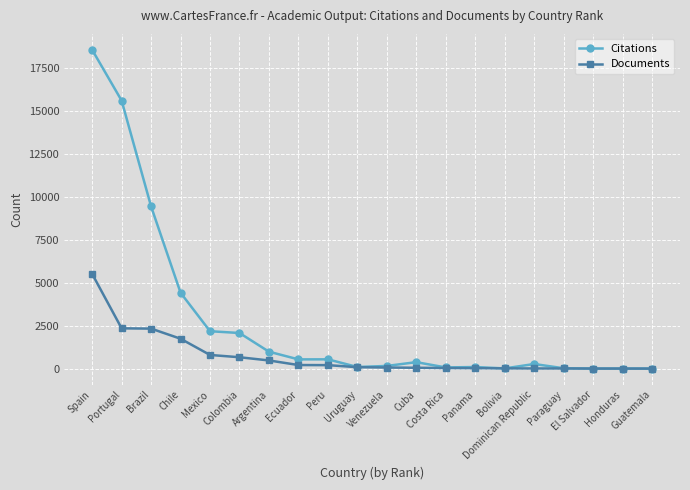

What are all the series names shown in the legend?

Citations, Documents